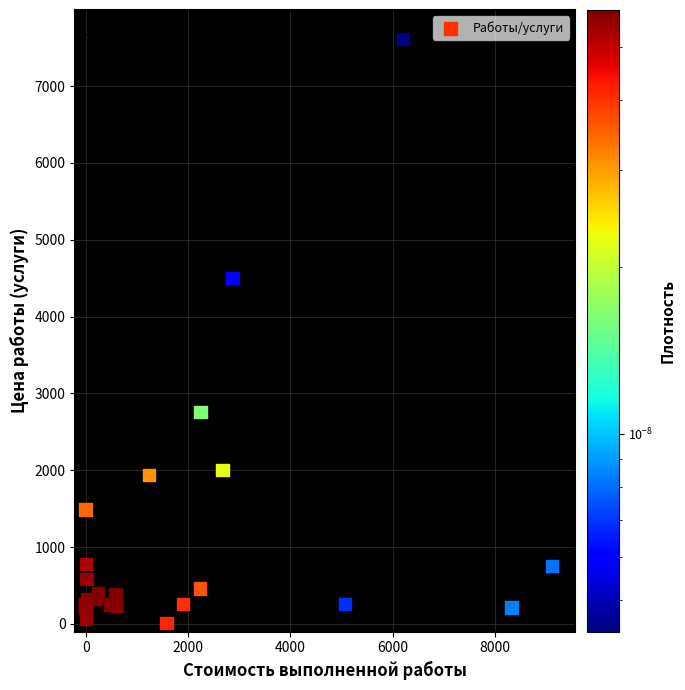

What Y value in the scatter plot is closest to 3810?

4503.0